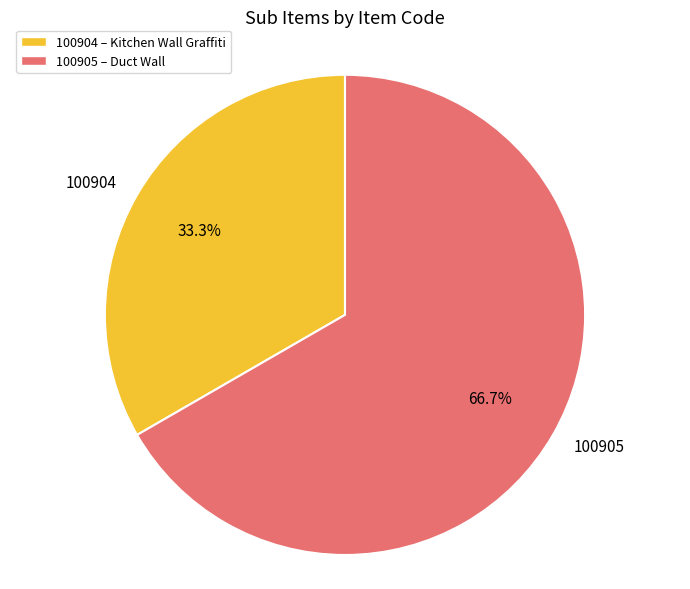

Between 100905 and 100904, which is larger?

100905